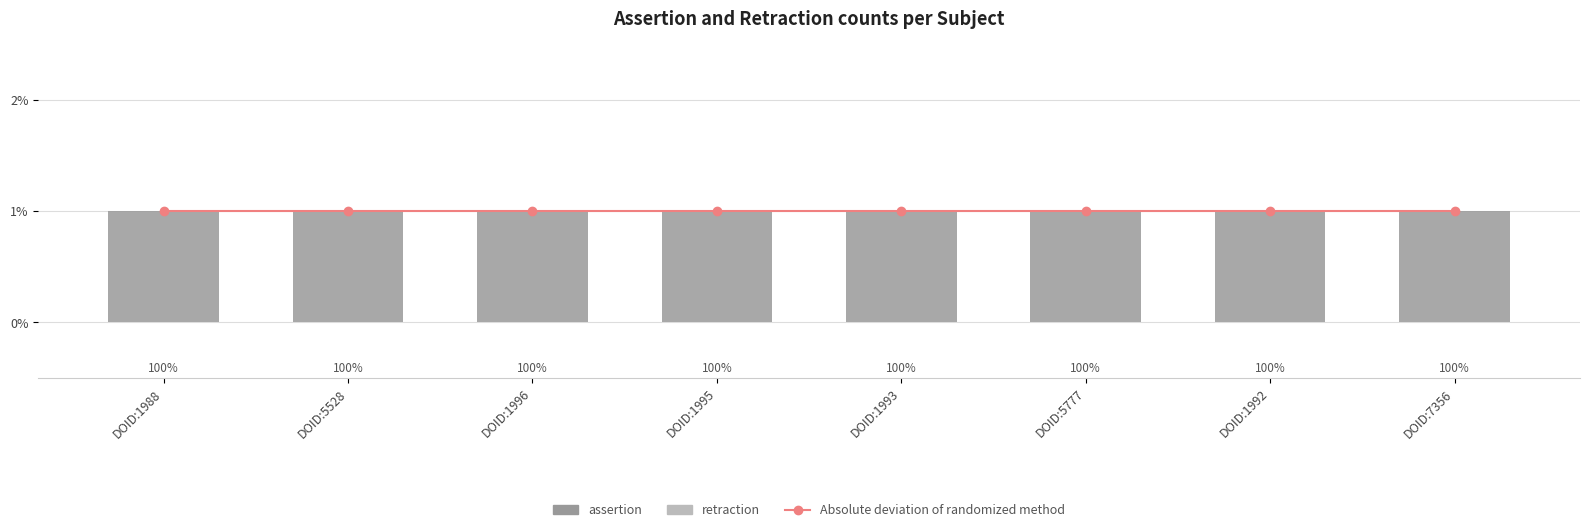

At DOID:1995, list the series in order from smallest to largest.

retraction, Absolute deviation of randomized method, assertion